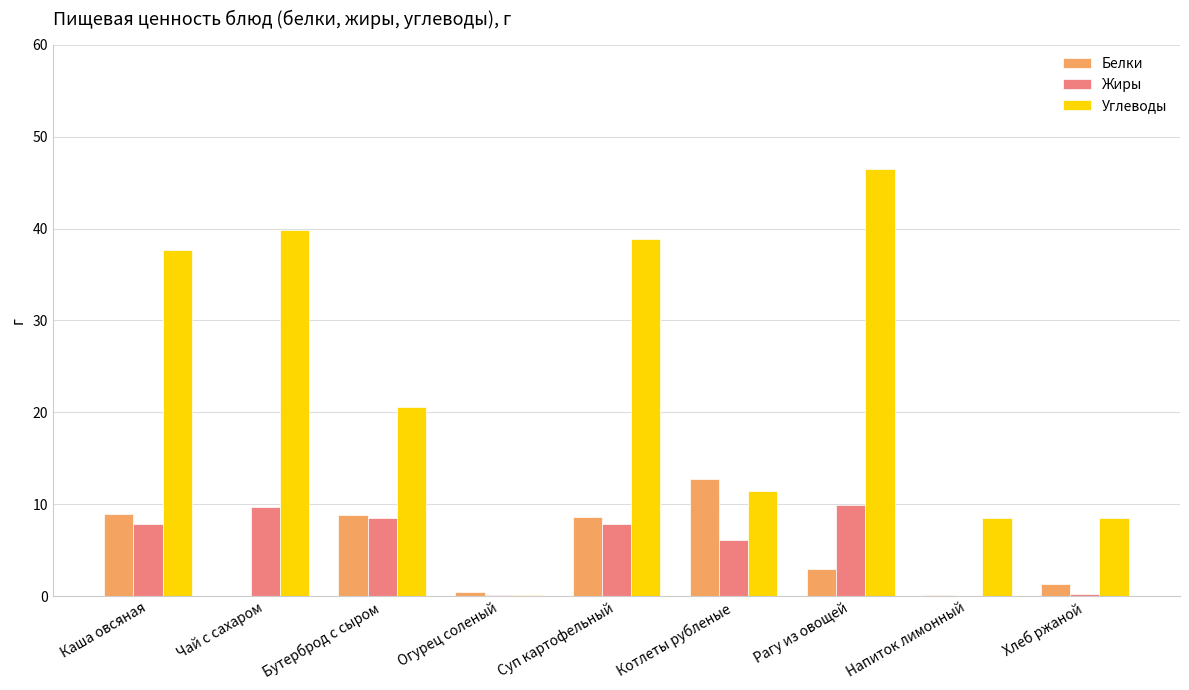

Are the bars horizontal?

No